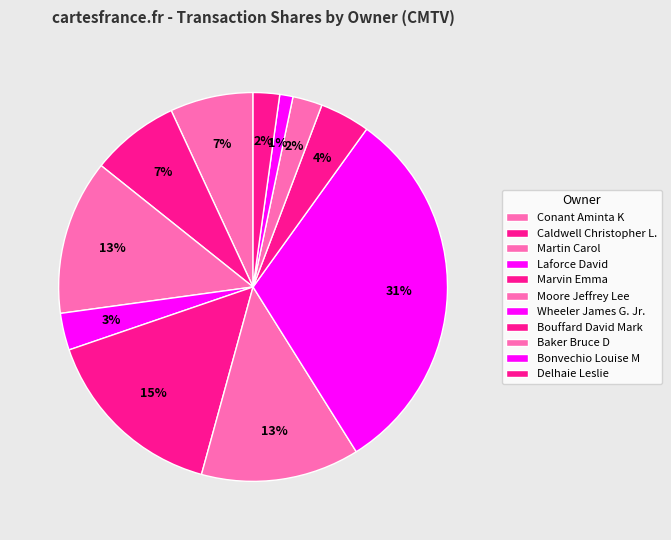

How many slices are in this pie chart?

11